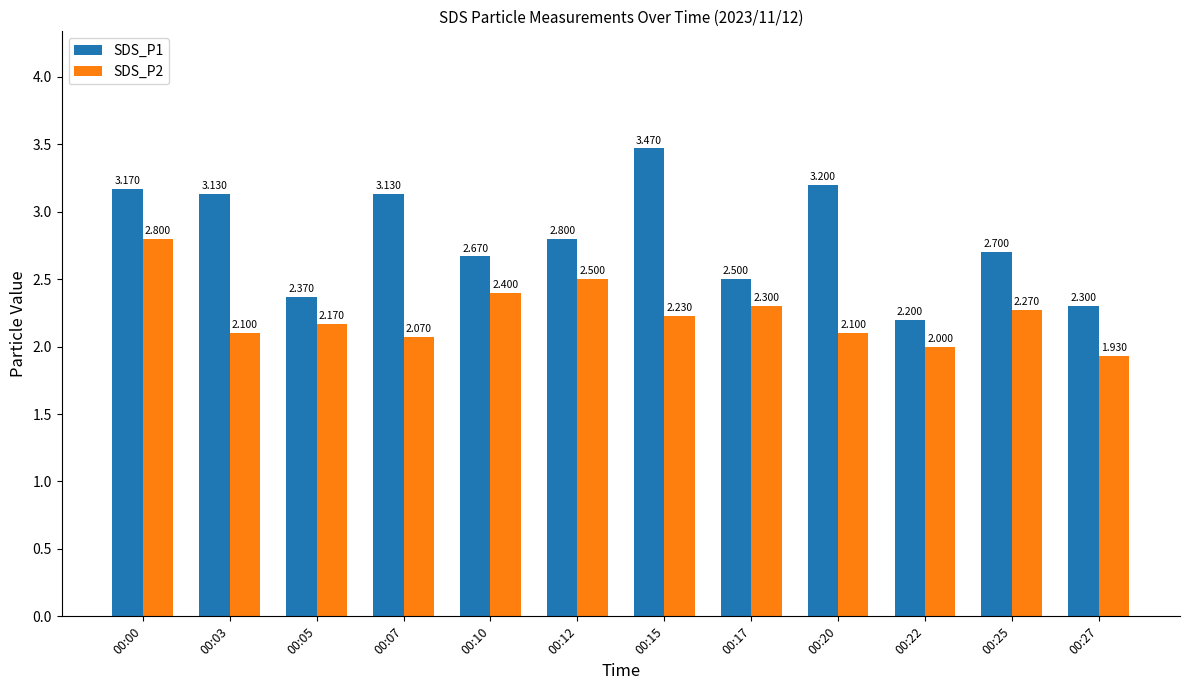

Which label corresponds to the largest value in the chart?

00:15